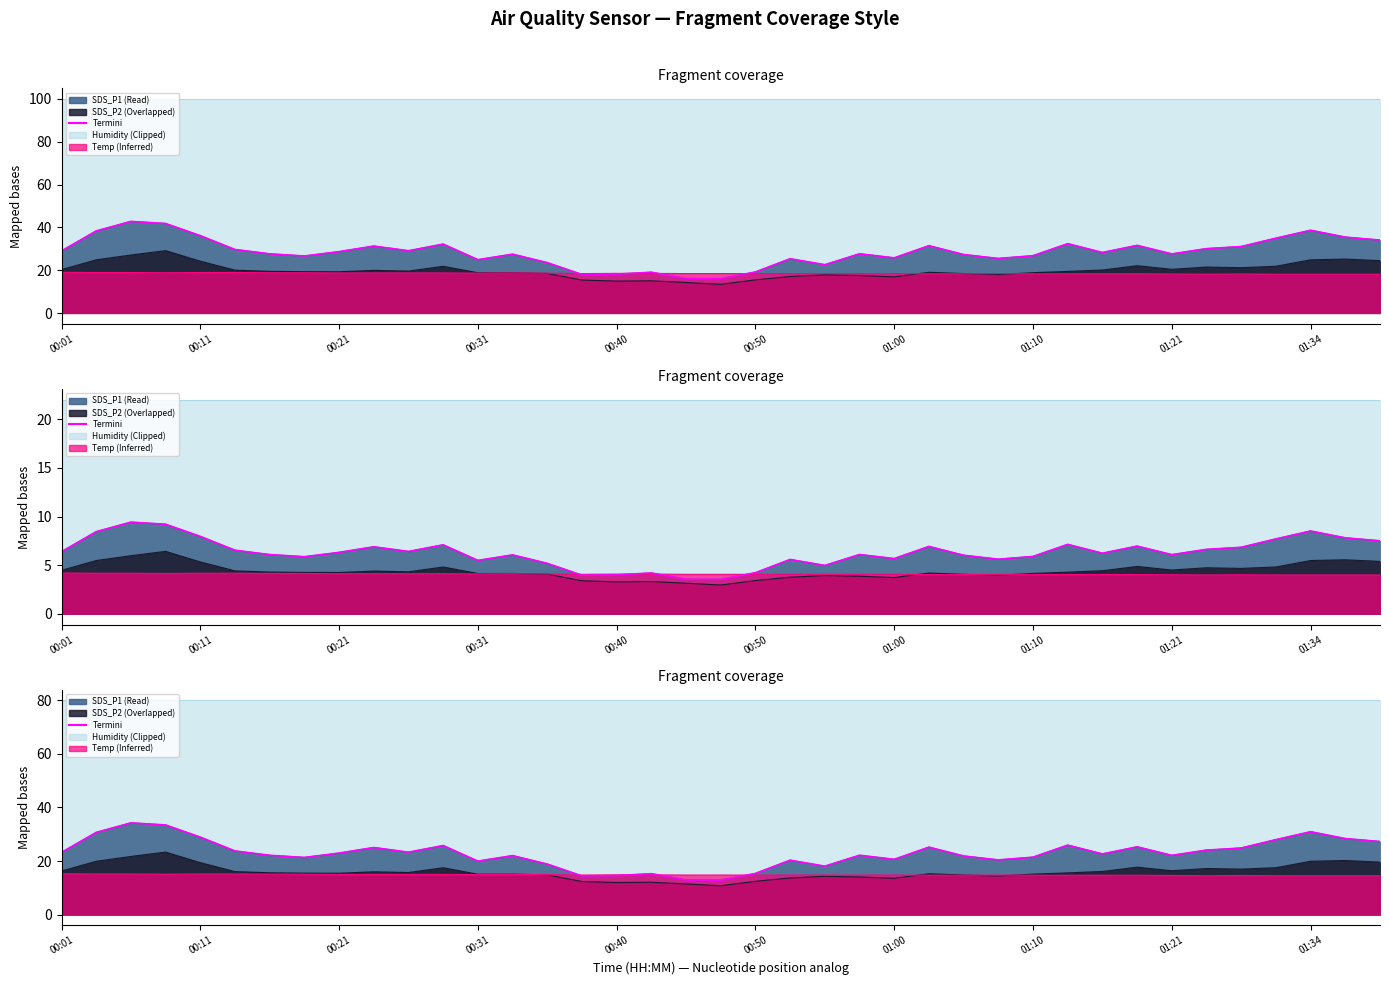

What value does the data have at 30?

22.7